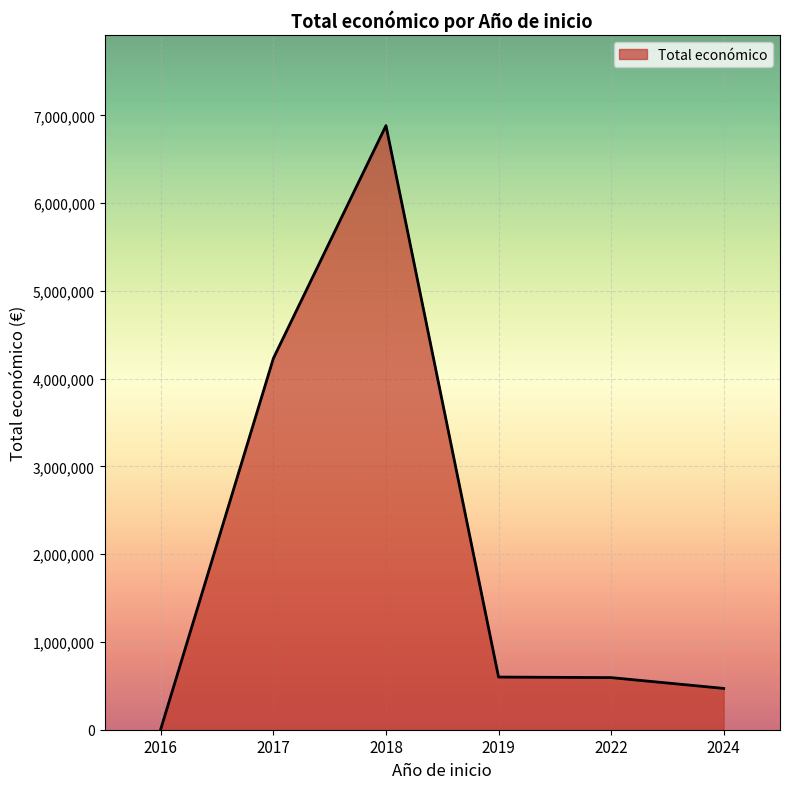

What is the ratio of the value at 2018 to the value at 2017?

1.6